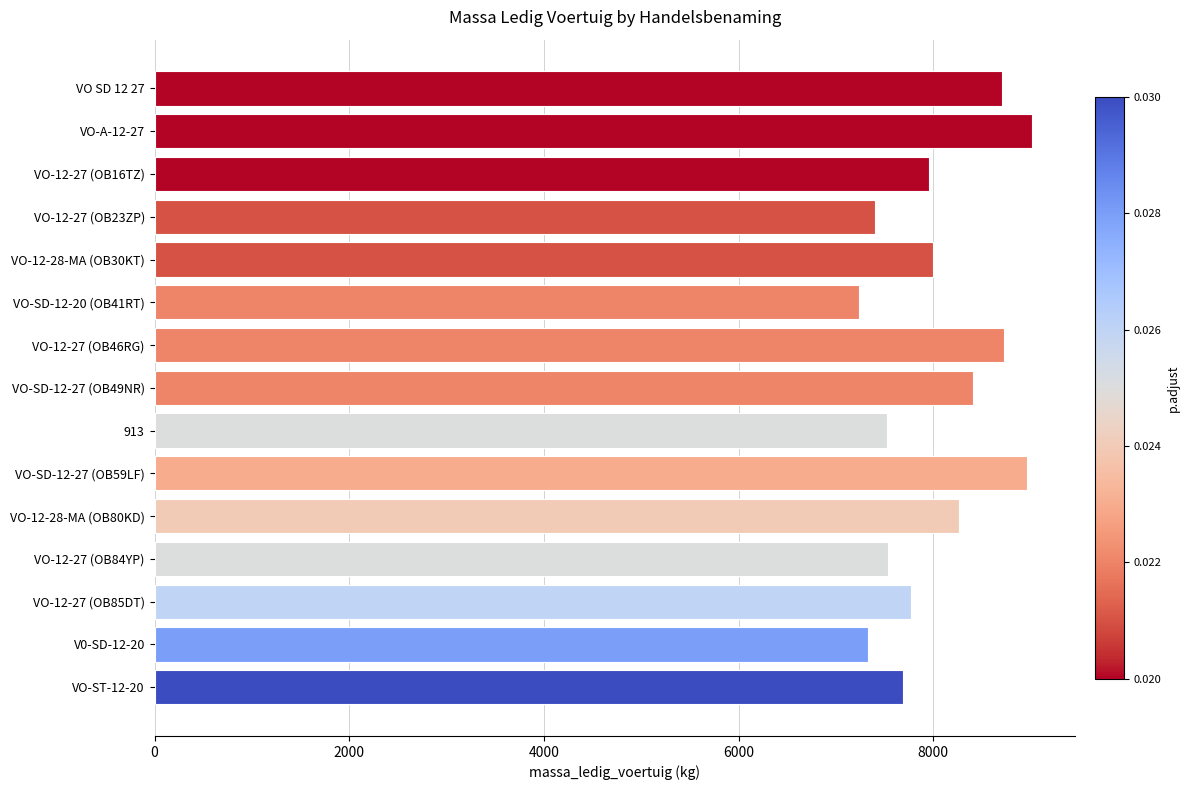

Which has a higher value, VO-12-27 (OB85DT) or VO-12-28-MA (OB30KT)?

VO-12-28-MA (OB30KT)